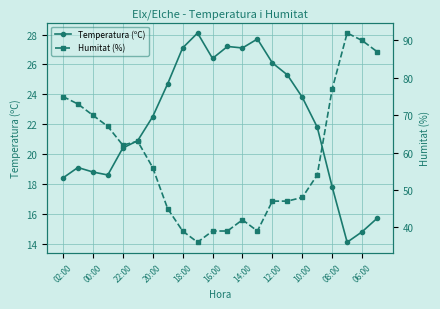

How many interior local valleys does the Temperatura (ºC) series have?

4